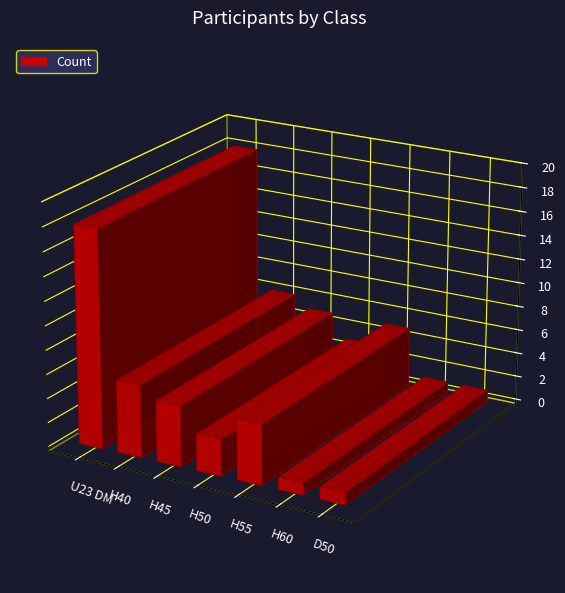

What is the maximum value shown in the chart?

18